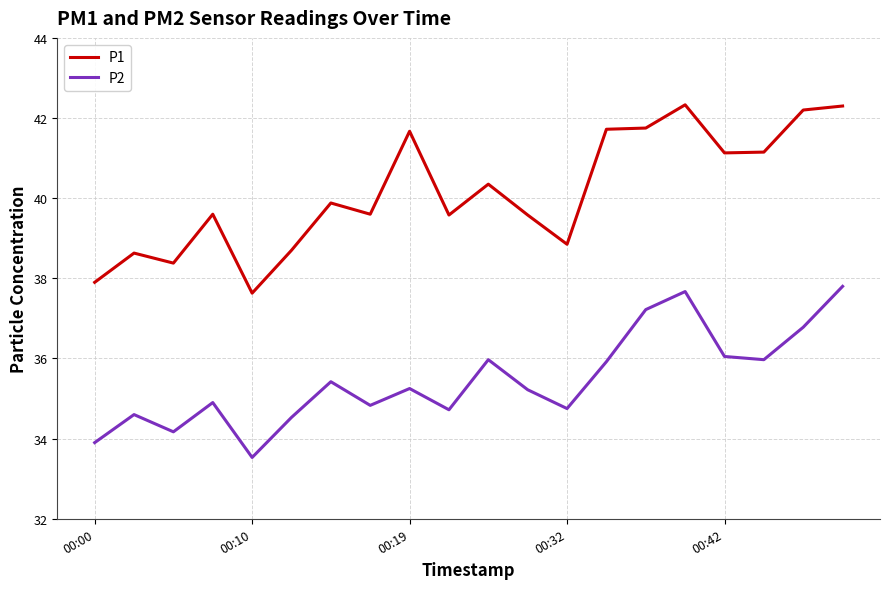

Which series has the largest total across all categories?

P1